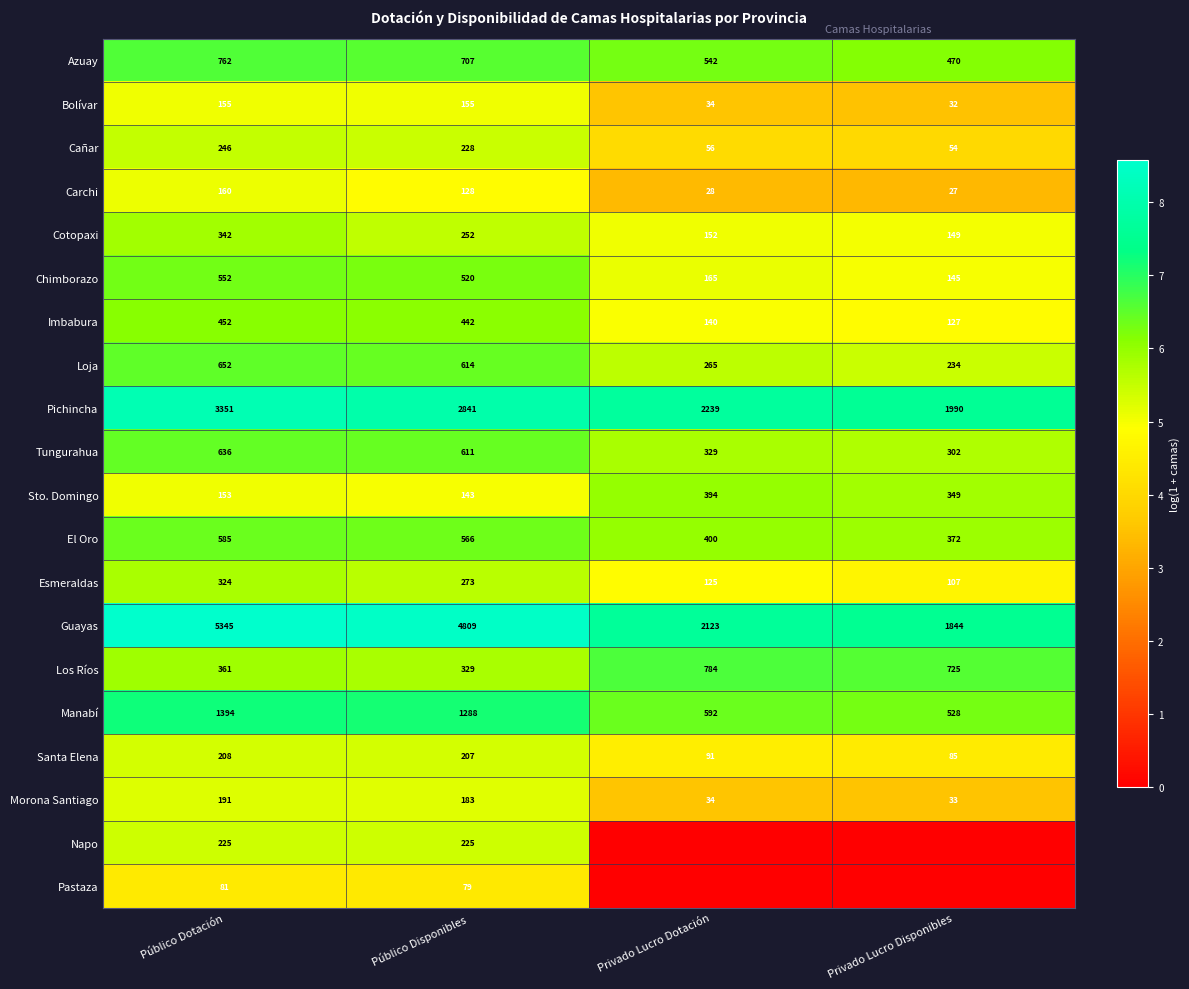

True or false: Bolívar has a value of 1.2 at Público Dotación.

False